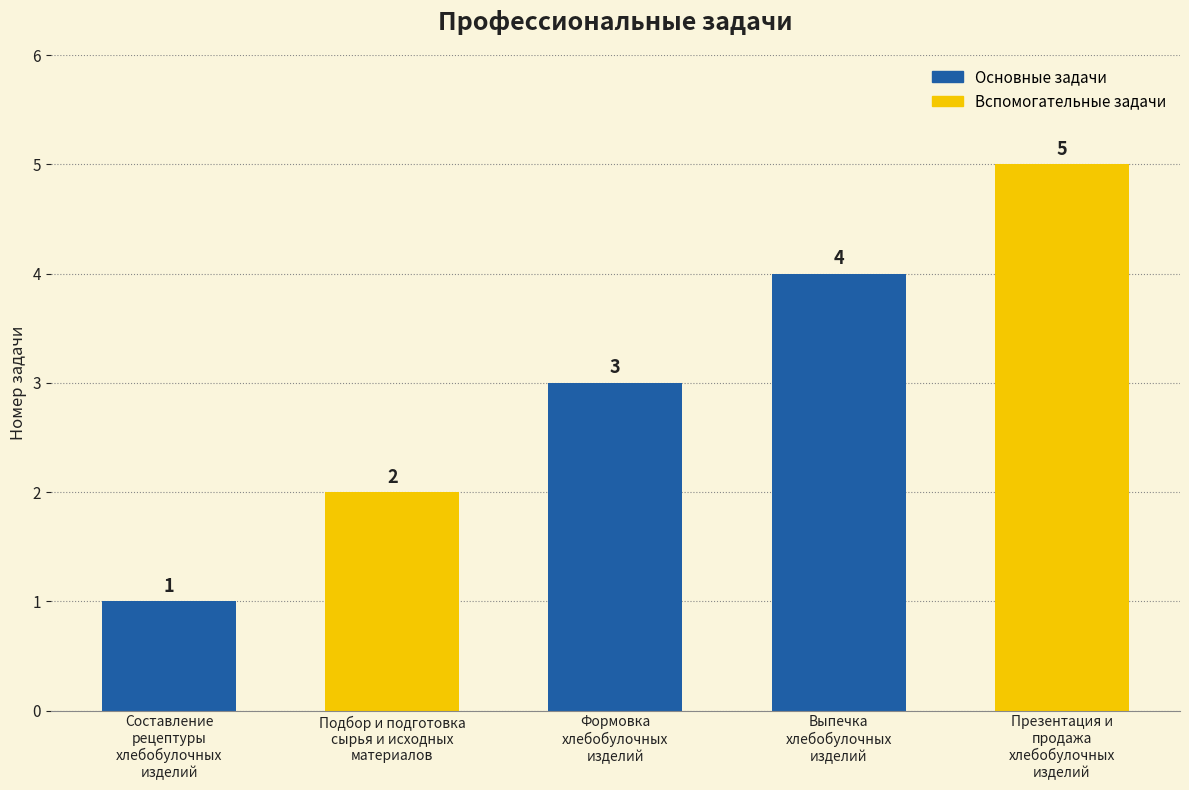

What is the value of the 5th bar from the left?

5